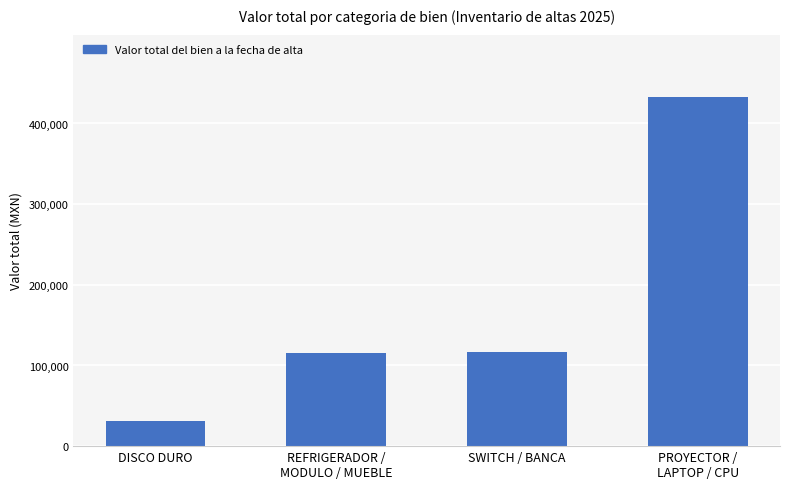

What is the label of the 2nd bar from the left?

REFRIGERADOR /
MODULO / MUEBLE